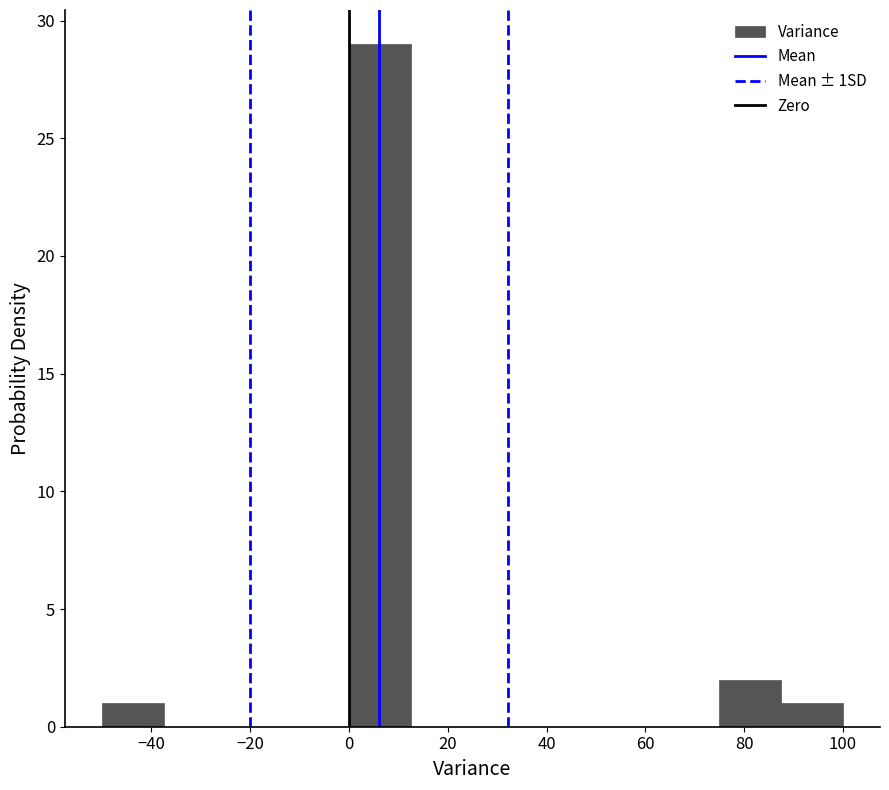

Reading left to right, transcribe this chart: for each bar, give the range it covers on the x-axis and its height. Neither the bar edges nor the heights are printed on the chart, so give them approximately, as read against the axes.

-50.0 to -37.5: 1
-37.5 to -25.0: 0
-25.0 to -12.5: 0
-12.5 to 0.0: 0
0.0 to 12.5: 29
12.5 to 25.0: 0
25.0 to 37.5: 0
37.5 to 50.0: 0
50.0 to 62.5: 0
62.5 to 75.0: 0
75.0 to 87.5: 2
87.5 to 100.0: 1